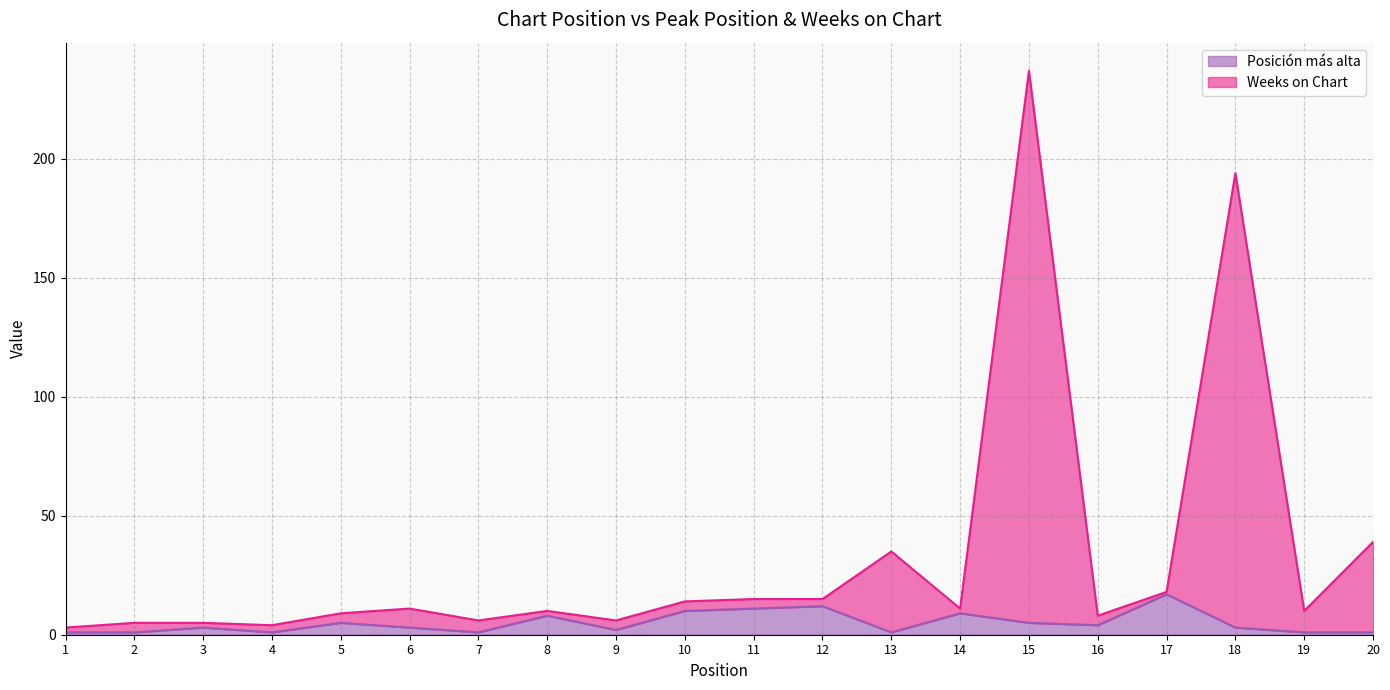

Between 16 and 7, which is larger?

16